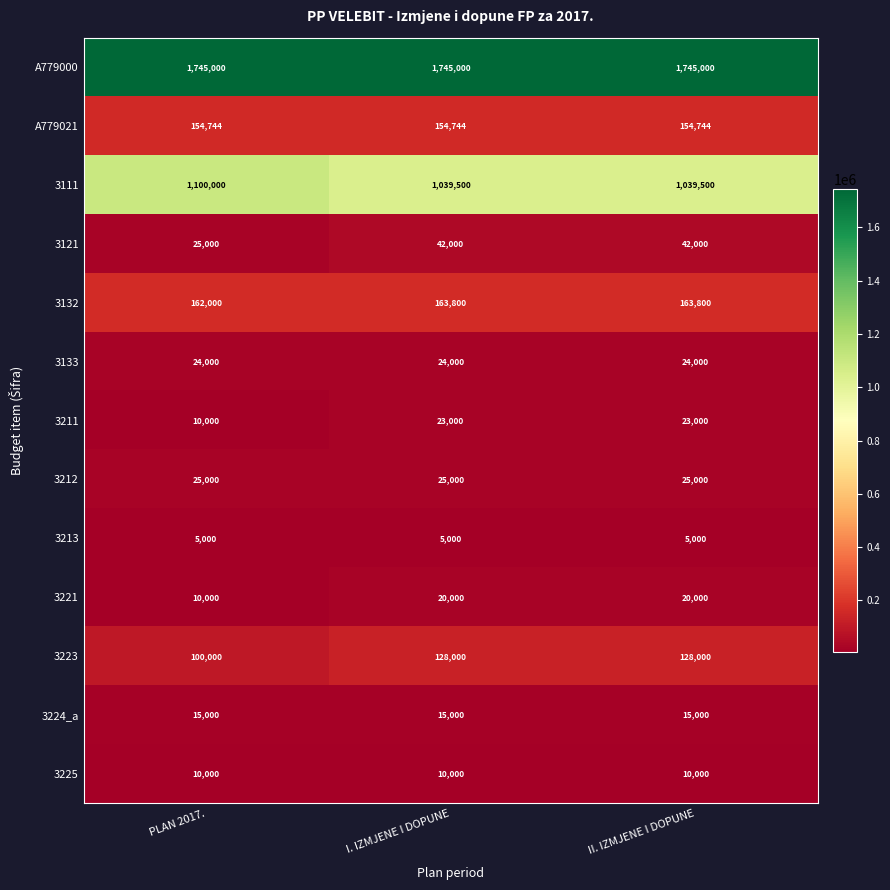

Between PLAN 2017. and II. IZMJENE I DOPUNE, which series saw the biggest shift?

3111